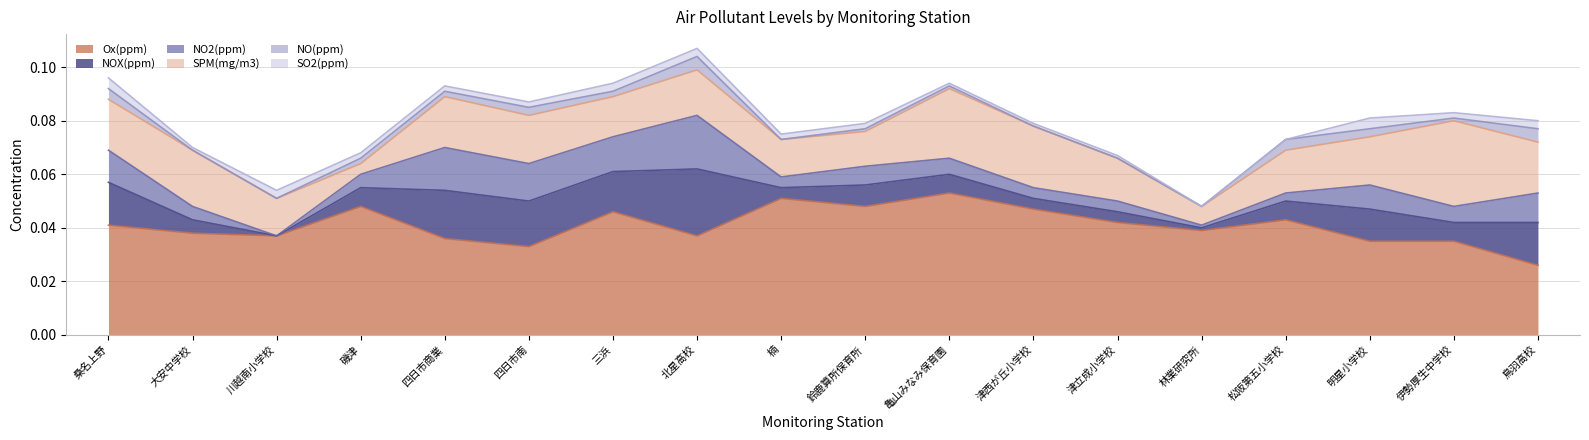

List the series in order of their peak value, lowest first.

SO2(ppm), NO(ppm), NO2(ppm), NOX(ppm), SPM(mg/m3), Ox(ppm)